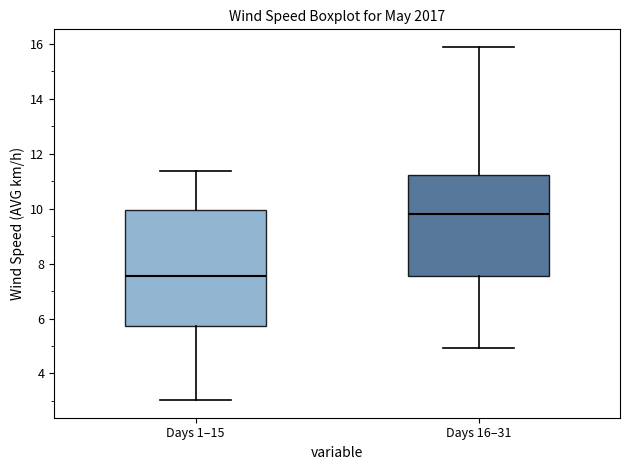

Reading left to right, read every box against the y-axis: the position of its median line, the range the box covers, and the ends of its whiskers. The values are not printed on the chart, so give them approximately, as read against the axis.

Days 1–15: median 7.6, box 5.8 to 10.0, whiskers 3.0 to 11.4
Days 16–31: median 9.8, box 7.6 to 11.2, whiskers 5.0 to 15.8